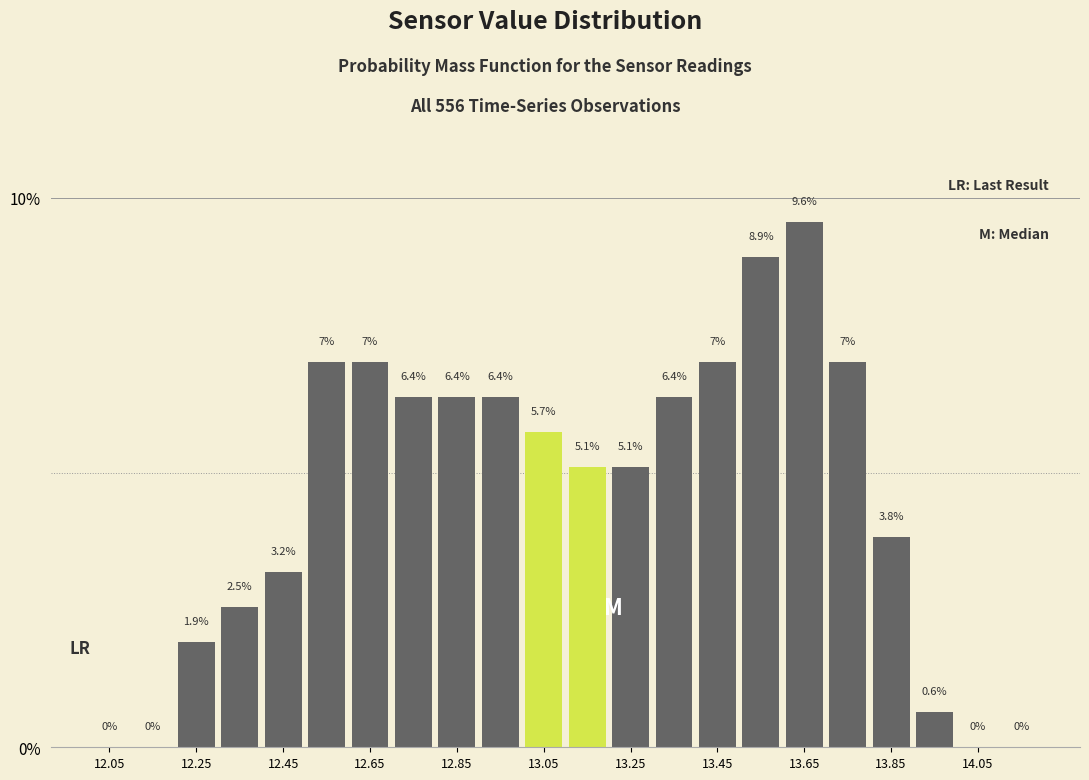

Reading left to right, list every bar in this chart as the range it spans on the x-axis followed by its height.

12.0 to 12.1: 0.0
12.1 to 12.2: 0.0
12.2 to 12.3: 1.9
12.3 to 12.4: 2.5
12.4 to 12.5: 3.2
12.5 to 12.6: 7.0
12.6 to 12.7: 7.0
12.7 to 12.8: 6.4
12.8 to 12.9: 6.4
12.9 to 13.0: 6.4
13.0 to 13.1: 5.7
13.1 to 13.2: 5.1
13.2 to 13.3: 5.1
13.3 to 13.4: 6.4
13.4 to 13.5: 7.0
13.5 to 13.6: 8.9
13.6 to 13.7: 9.6
13.7 to 13.8: 7.0
13.8 to 13.9: 3.8
13.9 to 14.0: 0.6
14.0 to 14.1: 0.0
14.1 to 14.2: 0.0